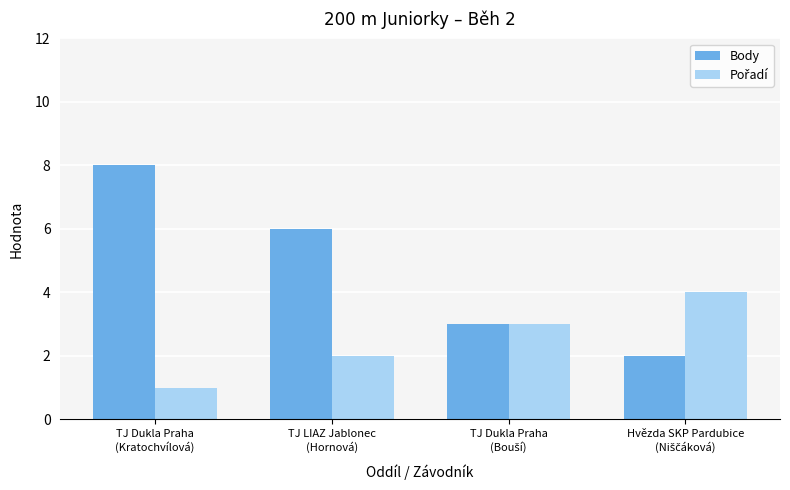

Are the bars grouped side by side (vs. stacked)?

Yes